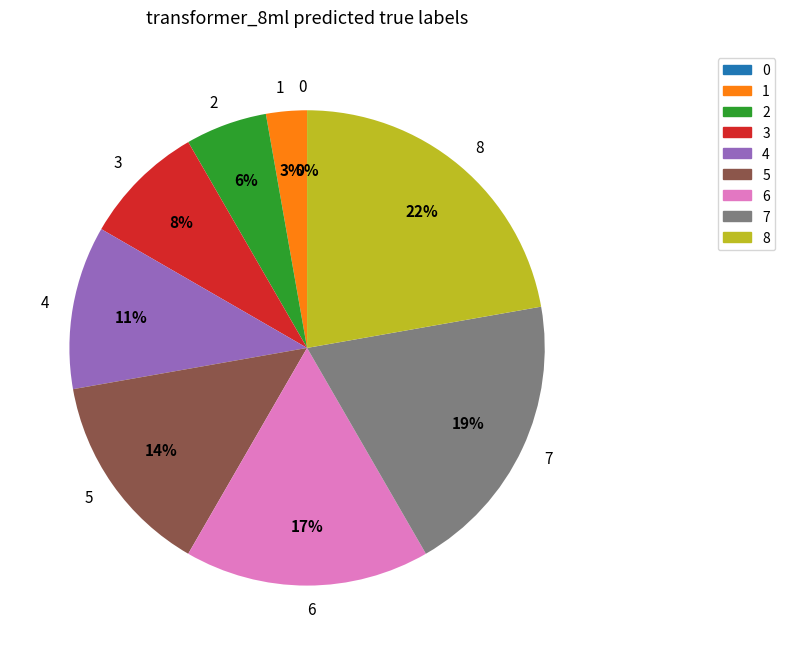

Between 4 and 0, which is larger?

4